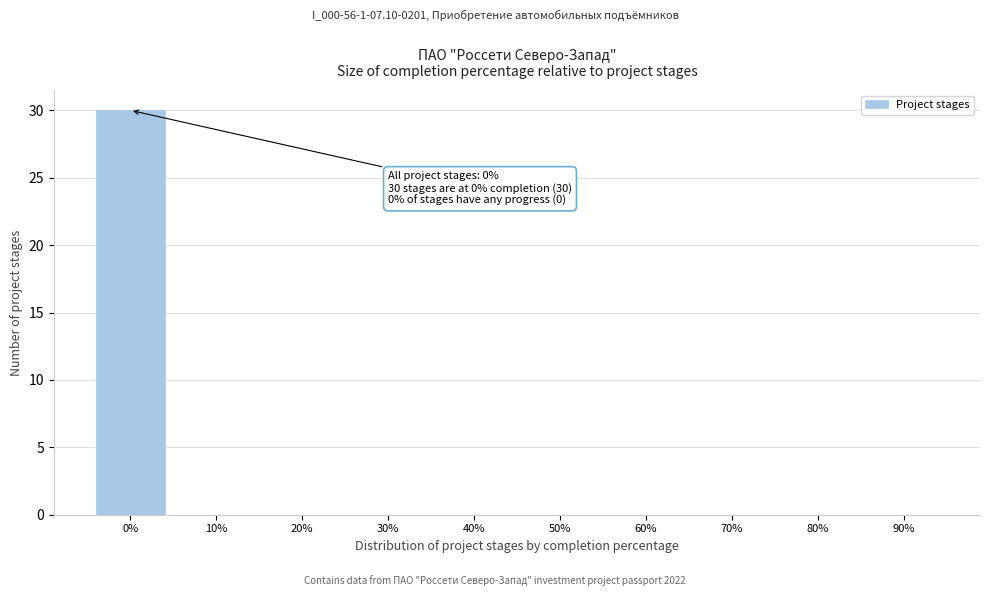

Reading right to left, extract all data points from this chart.

90%=0	80%=0	70%=0	60%=0	50%=0	40%=0	30%=0	20%=0	10%=0	0%=30